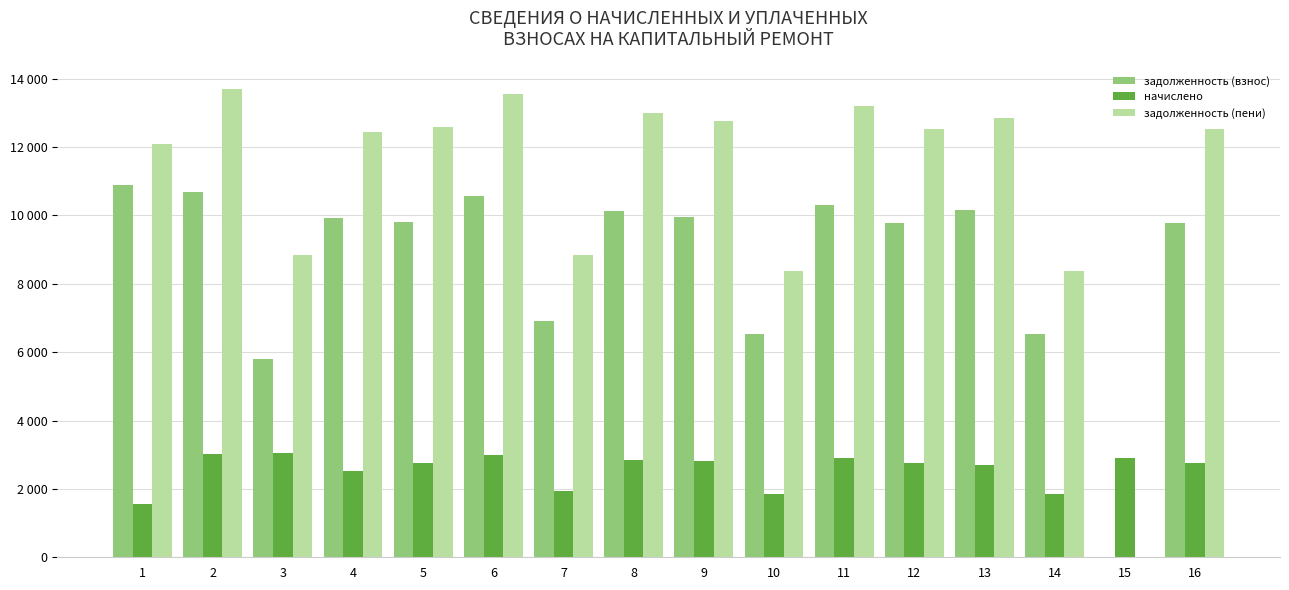

Which series has the largest total across all categories?

задолженность (пени)